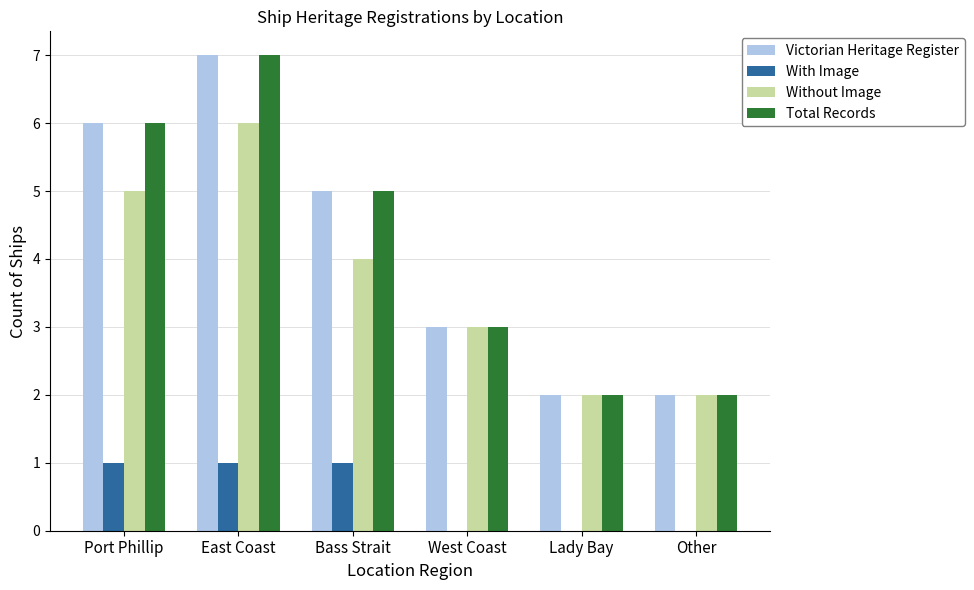

What is the sum of all Total Records values?

25